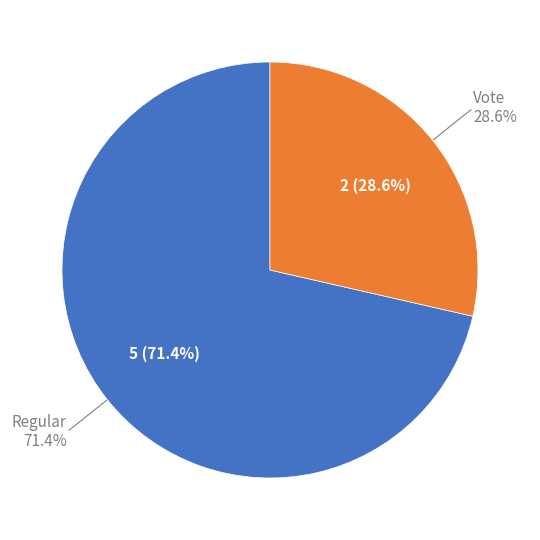

Do Regular and Vote together represent more than half of the pie?

Yes